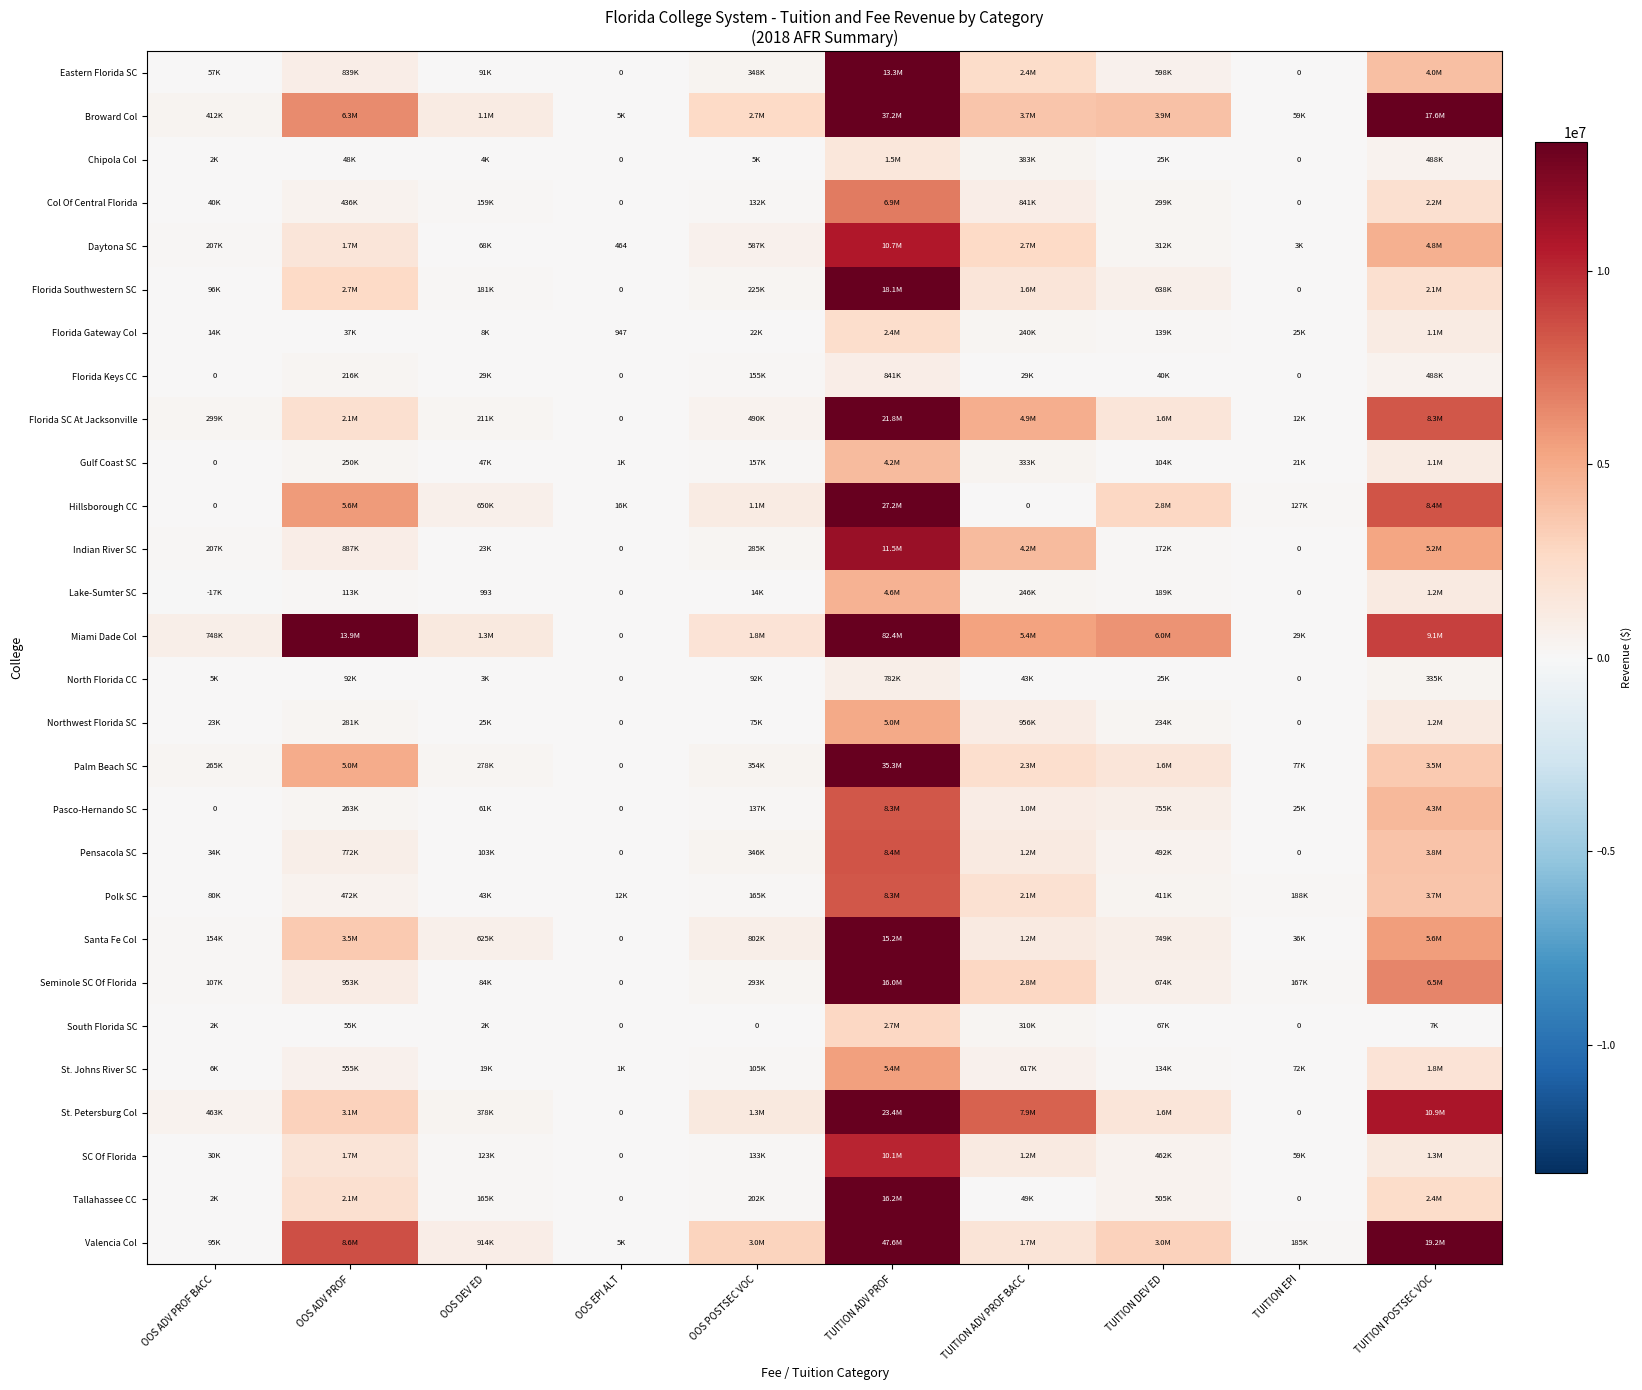

What is the sum of the Florida Gateway Col values at OOS POSTSEC VOC and TUITION EPI?

47770.4